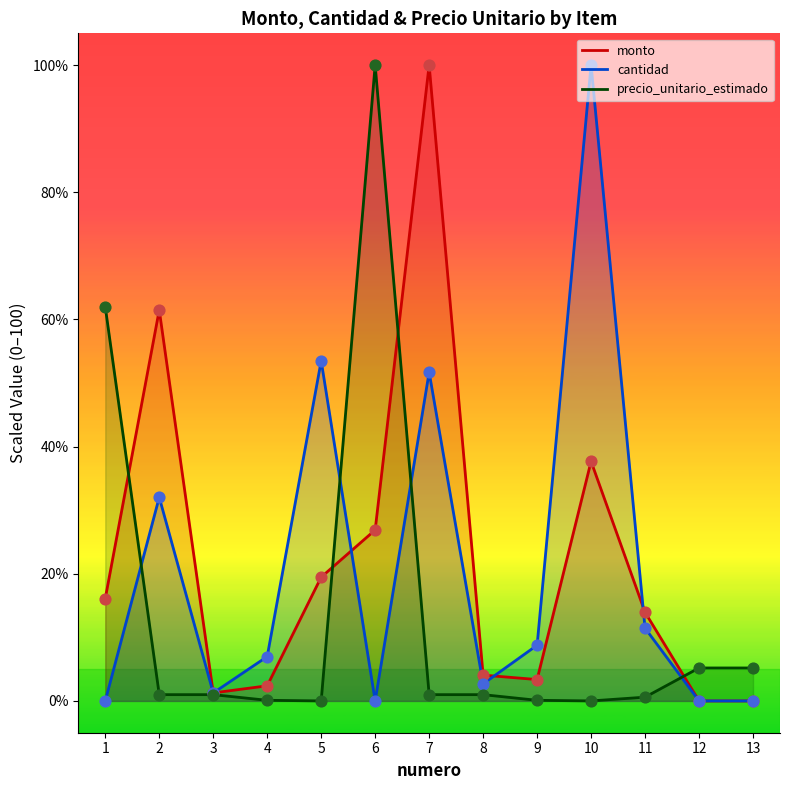

What are all the series names shown in the legend?

monto, cantidad, precio_unitario_estimado